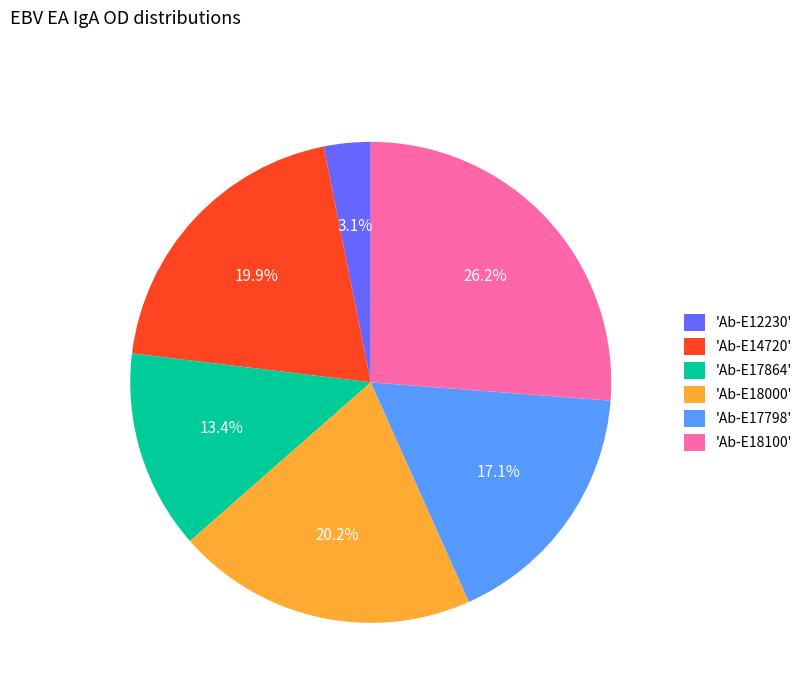

How many segments does this pie chart have?

6